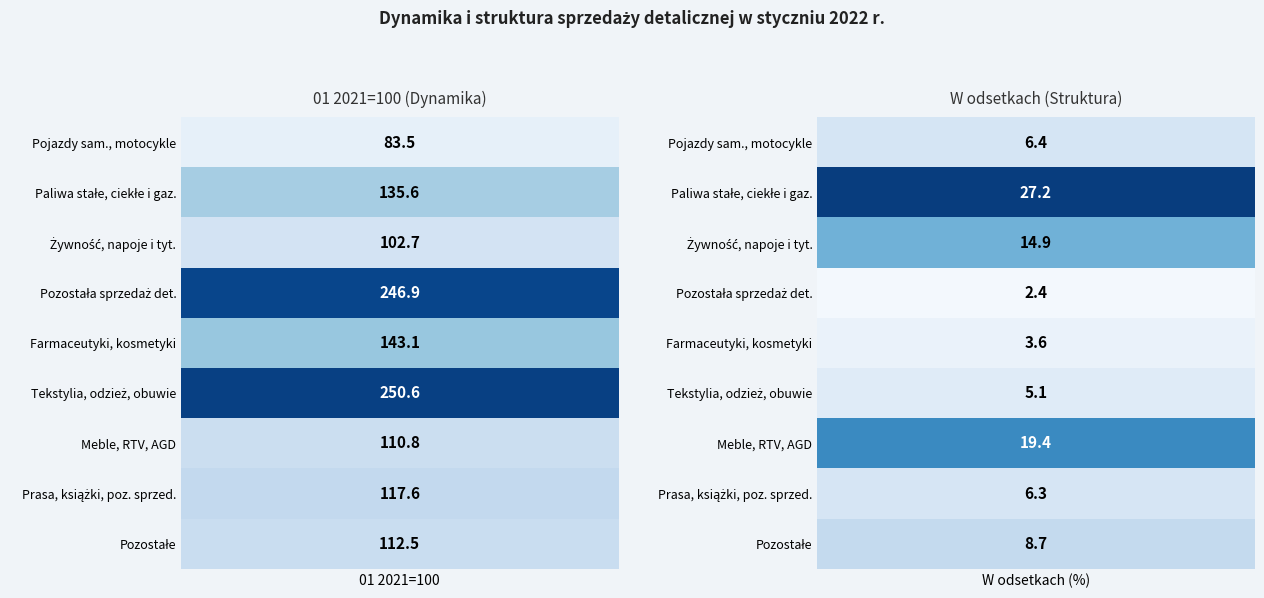

At 1, list the series in order from smallest to largest.

Pozostała sprzedaż detaliczna, Farmaceutyki, kosmetyki, sprzęt ortopedyczny, Tekstylia, odzież, obuwie, Prasa, książki, pozostała sprzedaż, Pojazdy samochodowe, motocykle, części, Pozostałe, Żywność, napoje i wyroby tytoniowe, Meble, RTV, AGD, Paliwa stałe, ciekłe i gazowe